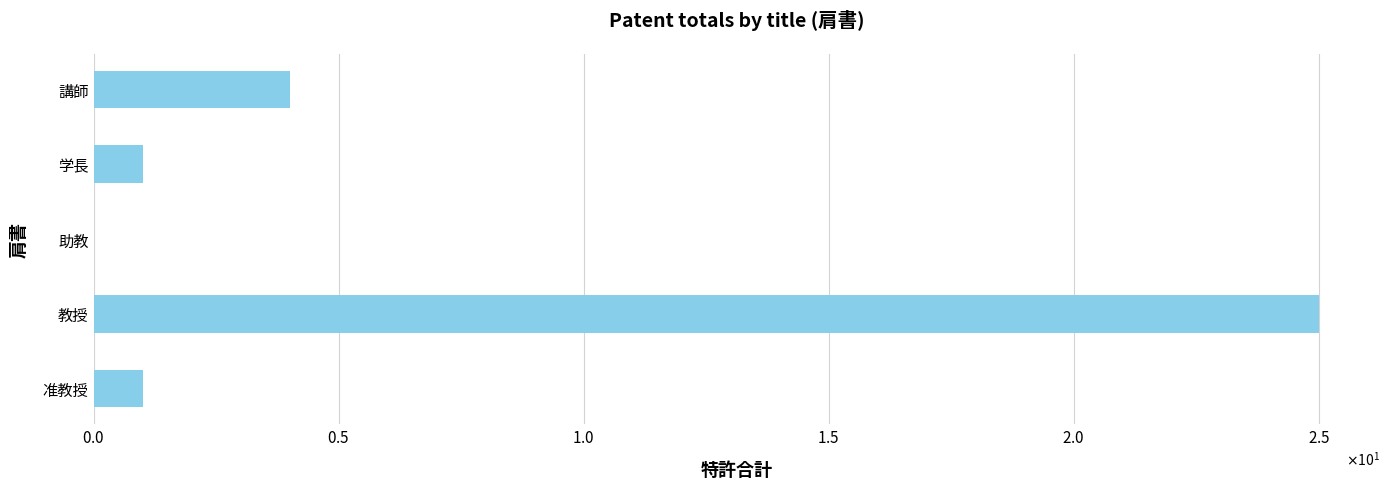

Count the number of data series in this chart.

1